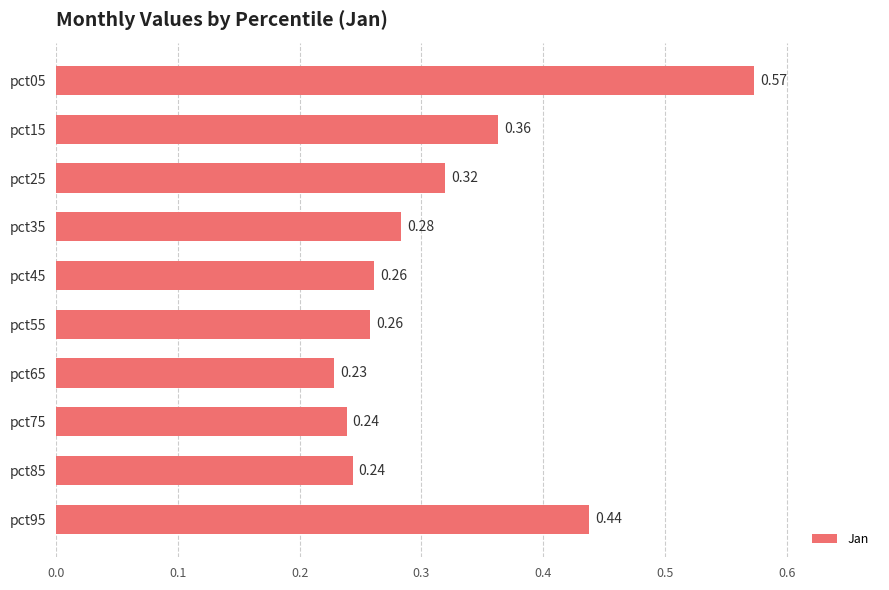

What is the sum of all values?

3.2